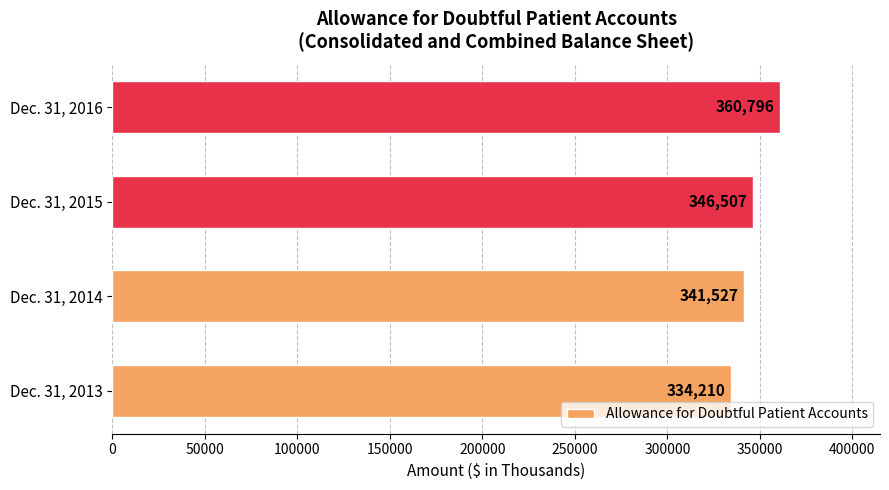

List the labels in order of value, smallest first.

Dec. 31, 2013, Dec. 31, 2014, Dec. 31, 2015, Dec. 31, 2016